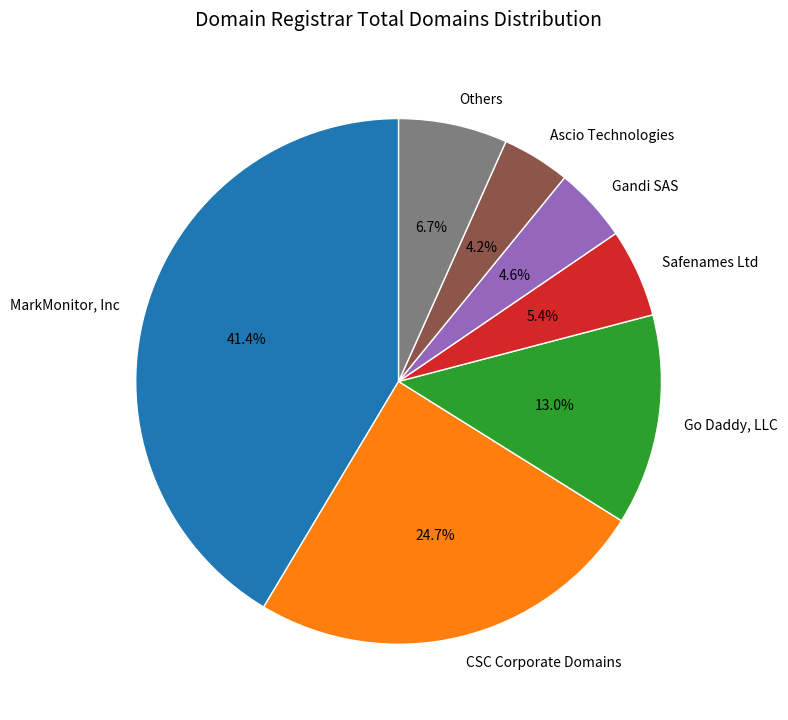

What is the largest slice in the pie chart?

MarkMonitor, Inc